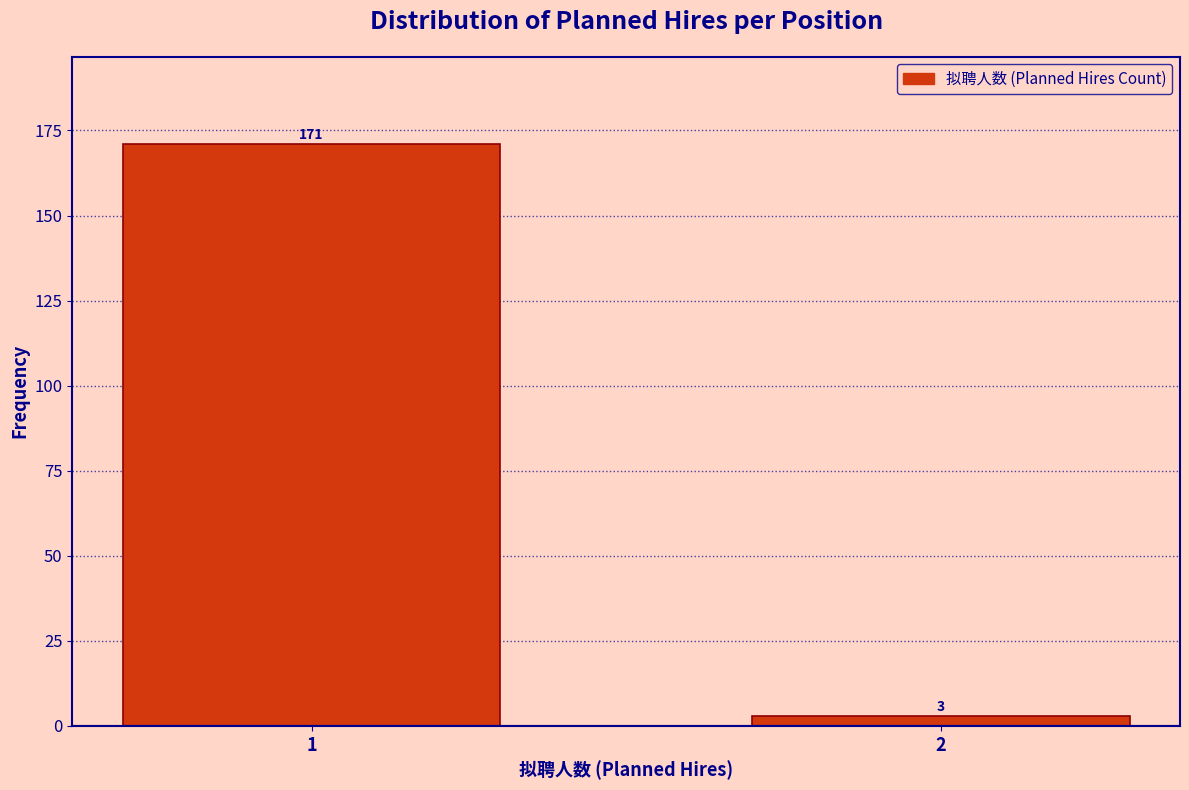

Reading left to right, extract all data points from this chart.

1=171	2=3